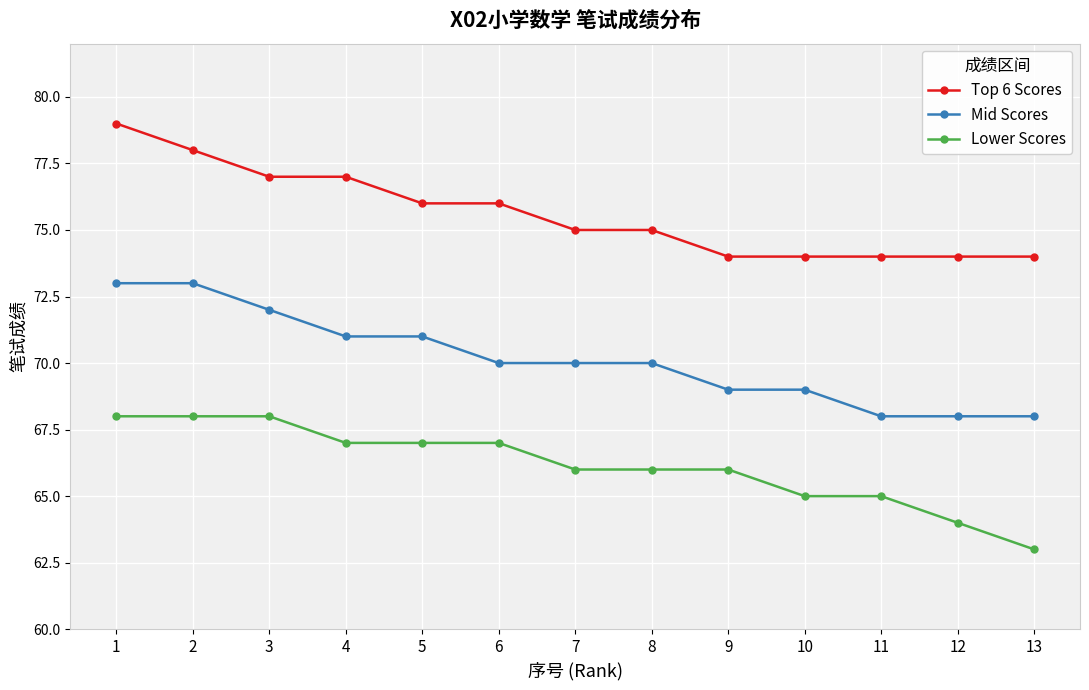

Which series has the largest total across all categories?

Top 6 Scores